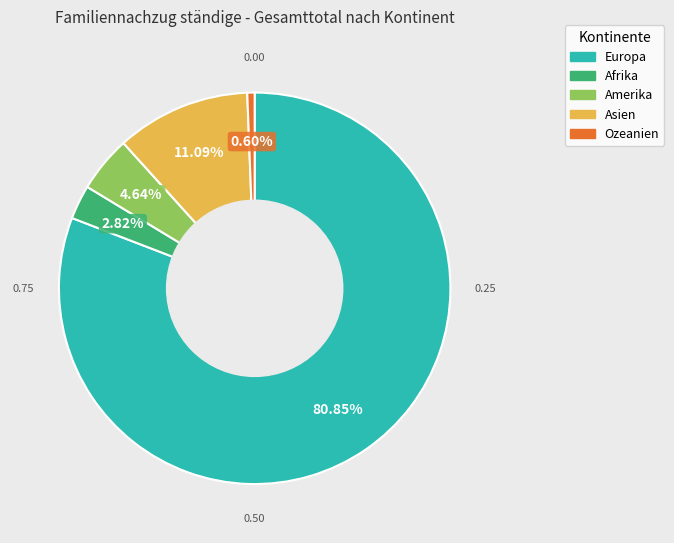

To the nearest percent, what is the difference between the largest and smallest slice percentages?

80%